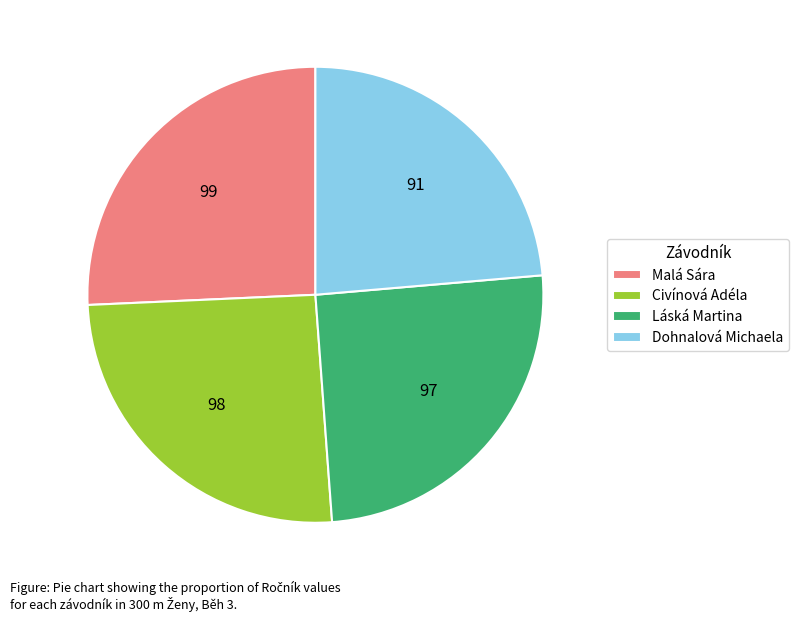

Between Dohnalová Michaela and Malá Sára, which is larger?

Malá Sára